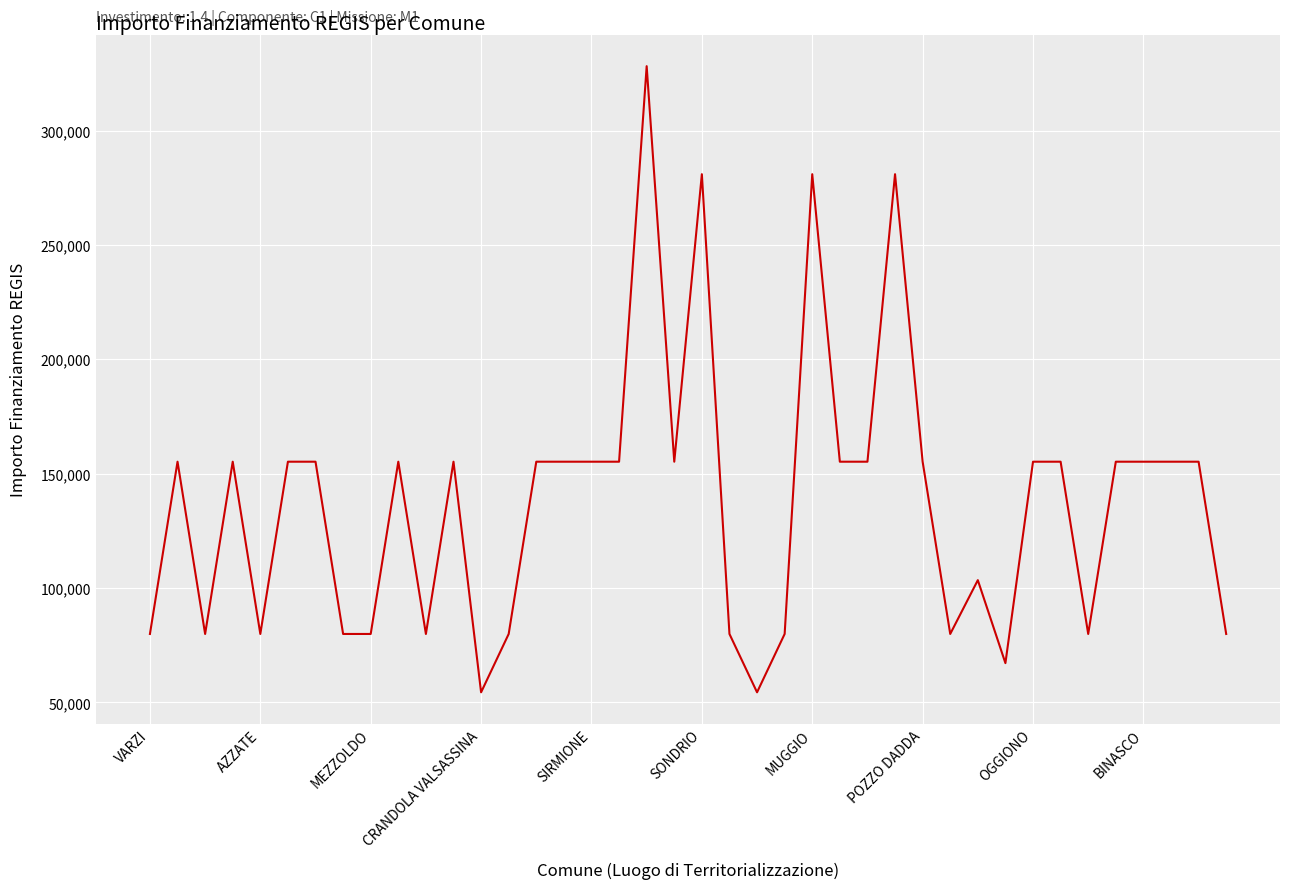

What is the difference between the maximum and minimum values?

273748